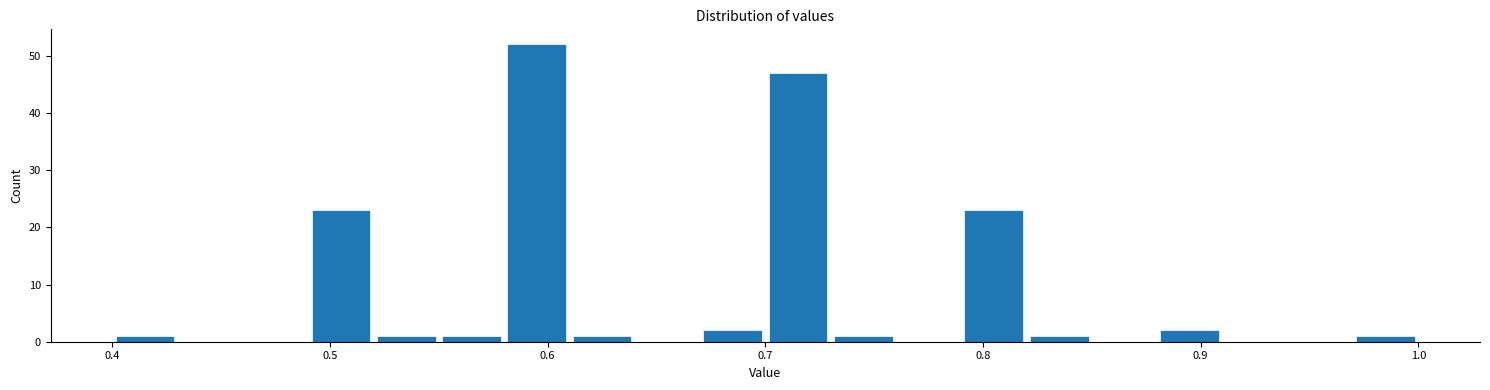

Read against the x-axis, roughly where is the centre of the tallest bar?

0.60